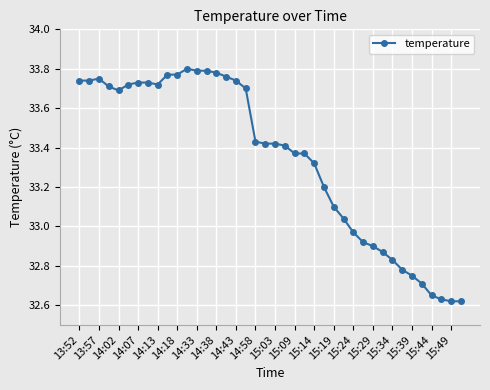

True or false: the data has more than 1 interior local peaks.

True